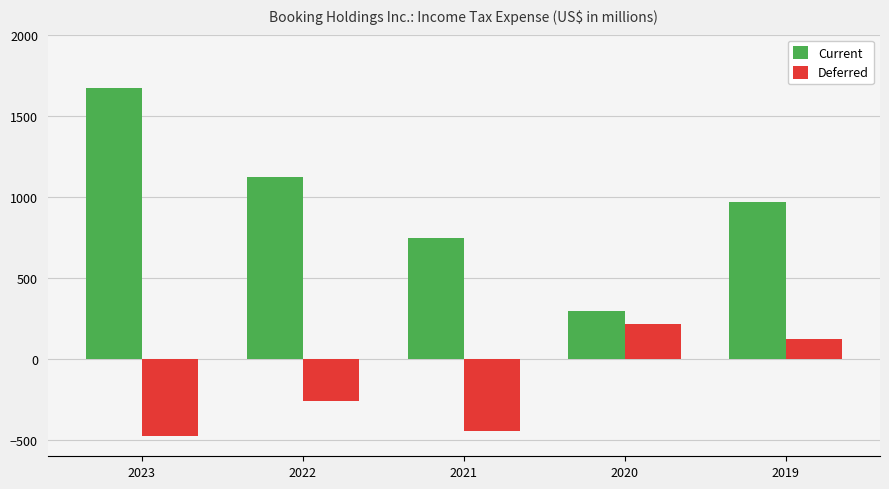

Reading left to right, extract all data points from this chart.

Current: 2023=1670	2022=1122	2021=745	2020=295	2019=971
Deferred: 2023=-478	2022=-257	2021=-445	2020=213	2019=122